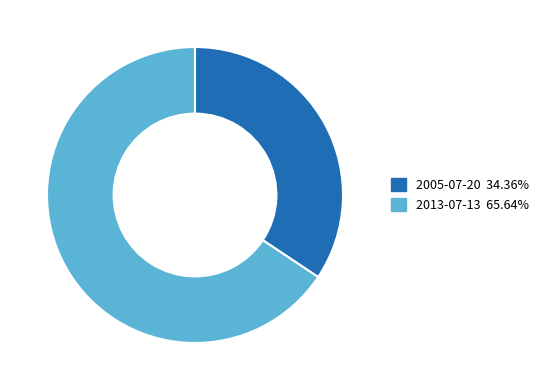

How many slices are in this pie chart?

2